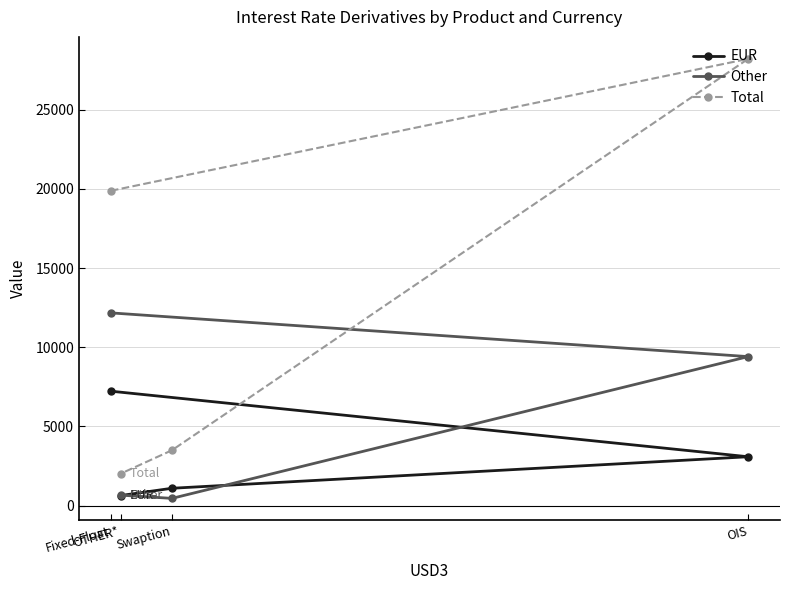

Reading right to left, transcribe all the data shown in this chart.

EUR: OIS=3088	Swaption=1098	OTHER*=641	Fixed-Float=7228
Other: OIS=9411	Swaption=459	OTHER*=663	Fixed-Float=12172
Total: OIS=28211	Swaption=3498	OTHER*=2026	Fixed-Float=19881